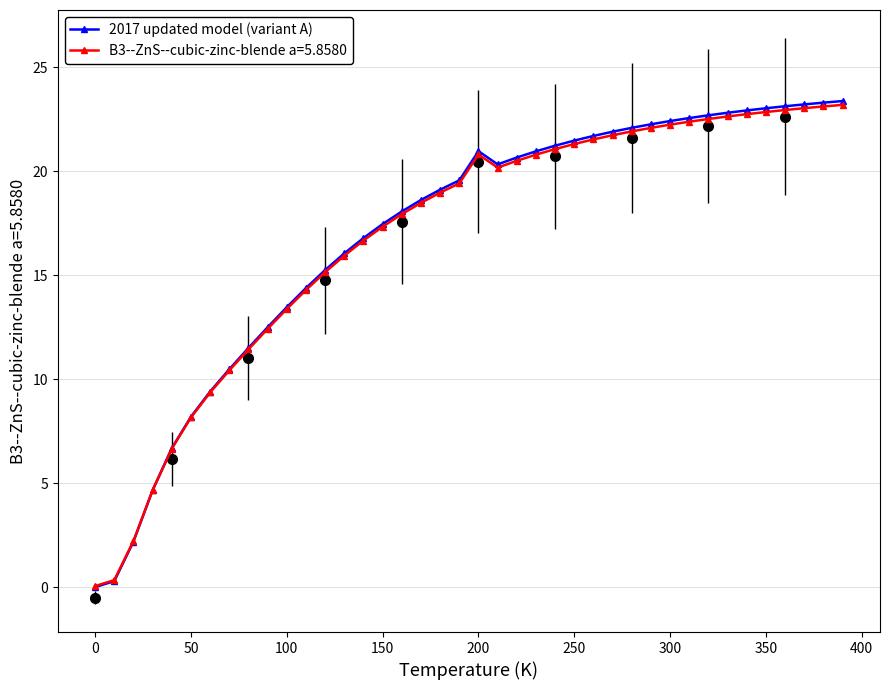

How many values in the 2017 updated model (variant A) series exceed 20?

20